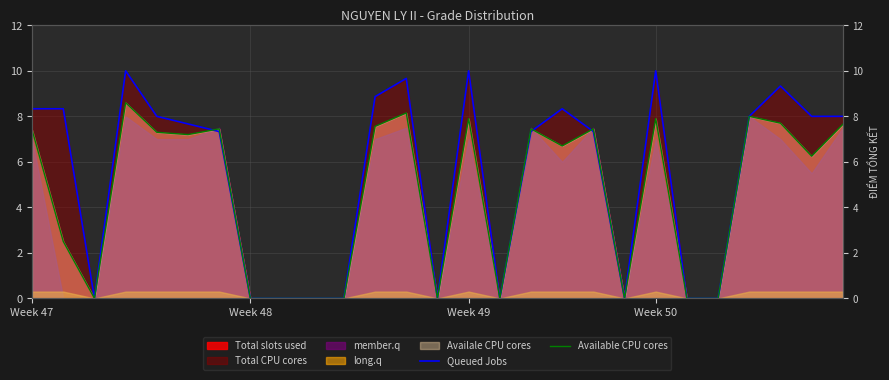

Where does the Queued Jobs series first go above 7?

Week 47